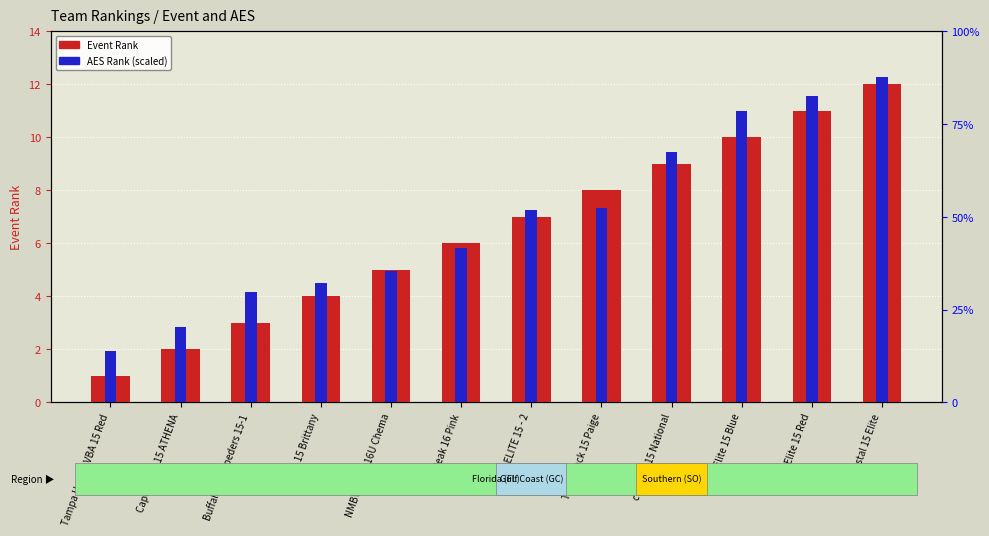

What is the difference between the maximum and second lowest values in the Event Rank series?

10.0